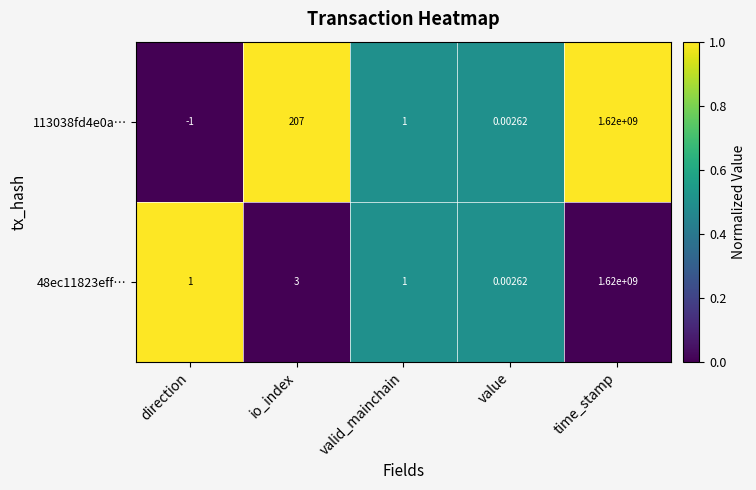

Which category has the highest value across all series?

time_stamp